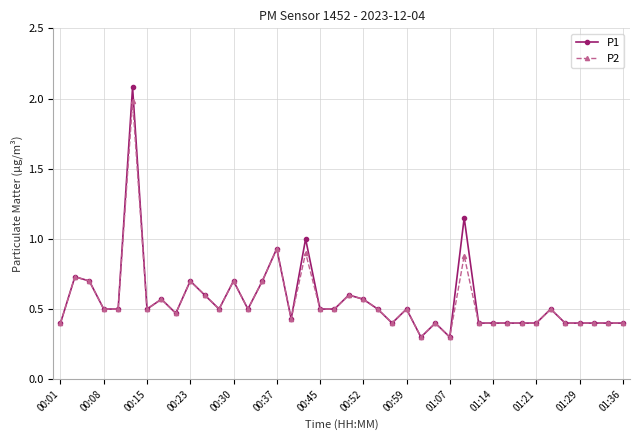

Which series has the largest range (max minus min)?

P1